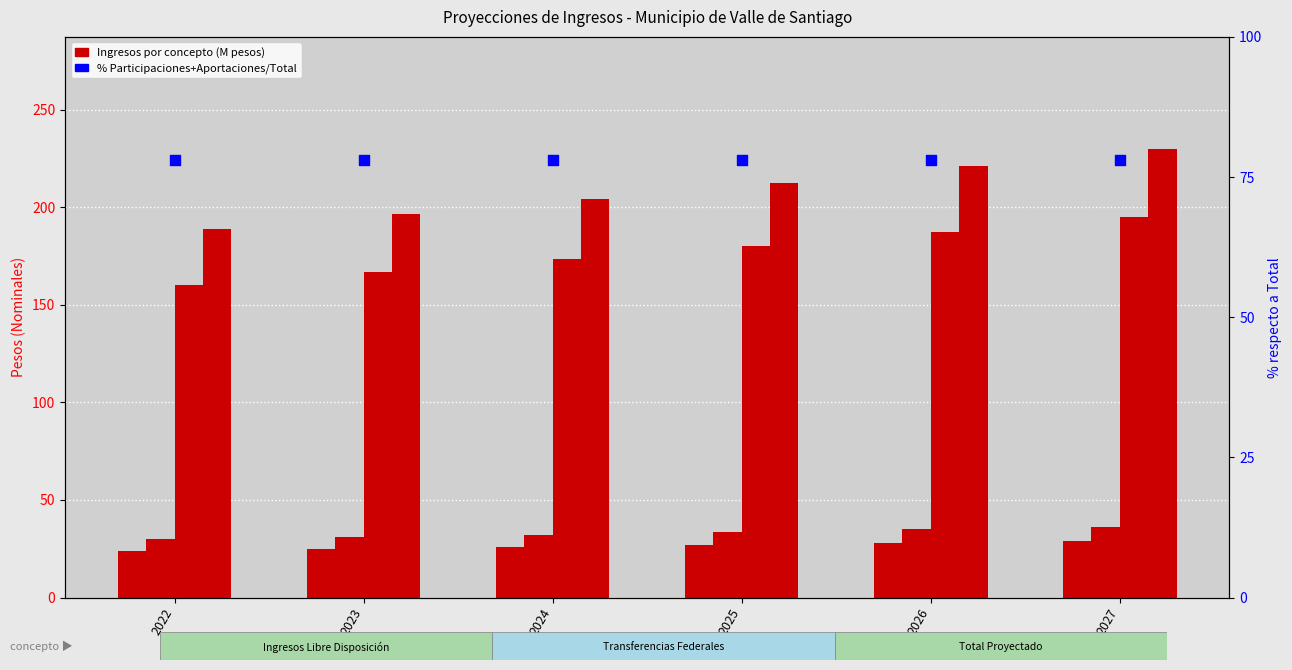

Which series has the largest total across all categories?

Aportaciones